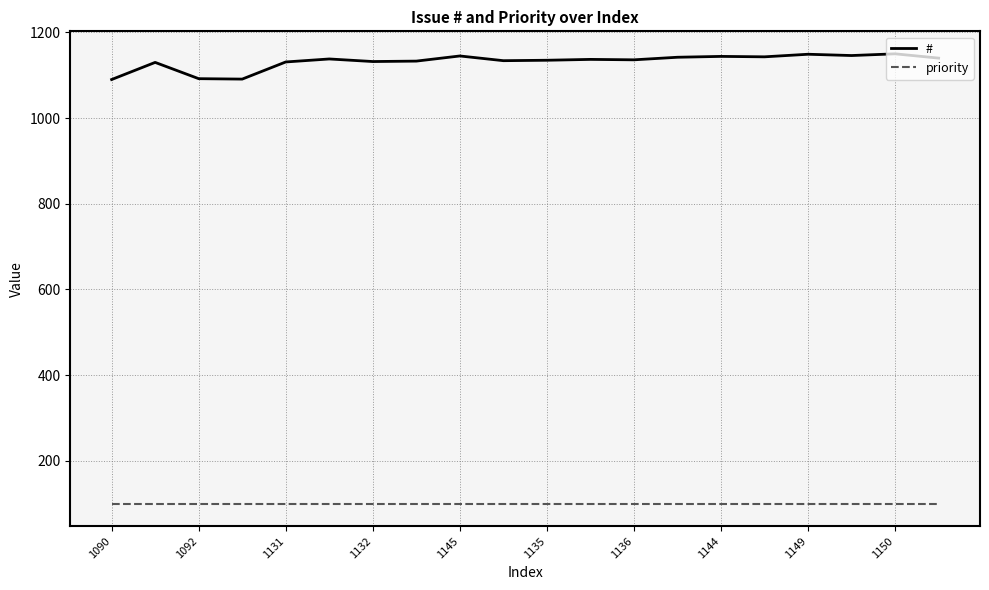

What is the smallest value displayed?

100